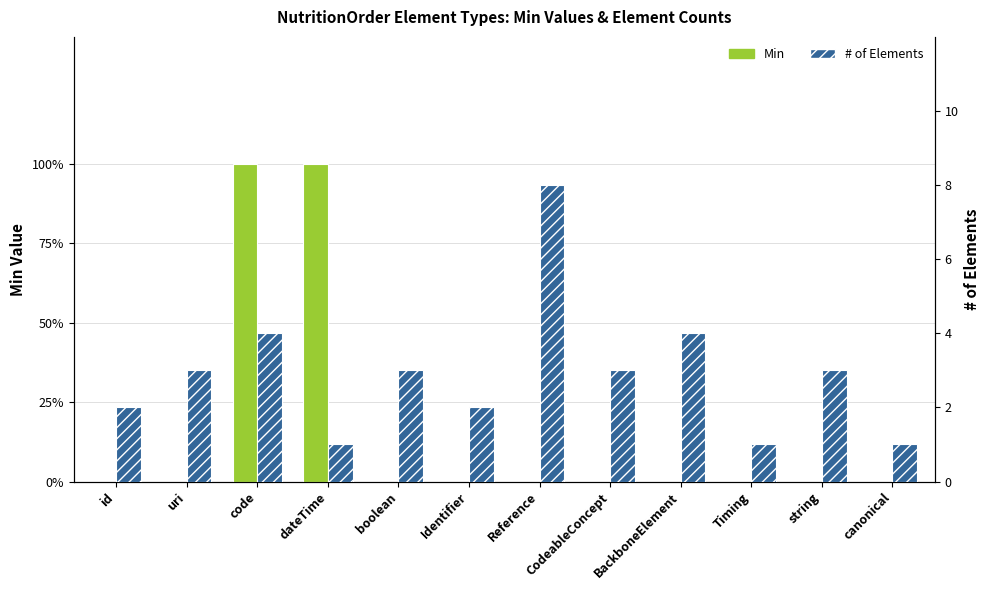

What is the difference between the # of Elements values at string and BackboneElement?

1